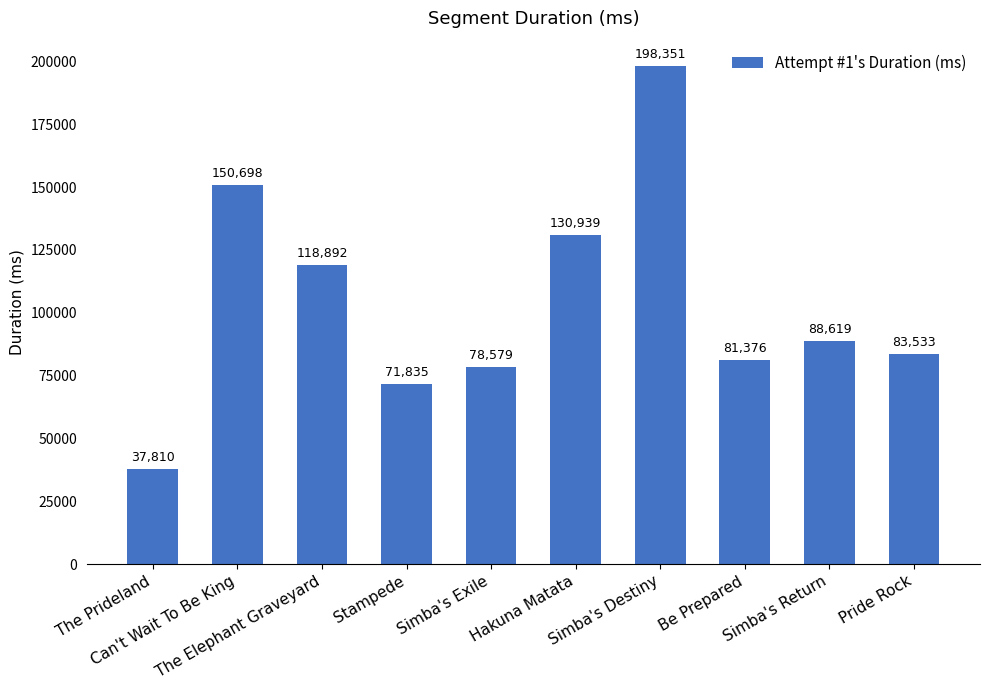

Reading left to right, what are all the values shown in this chart?

37810	150698	118892	71835	78579	130939	198351	81376	88619	83533